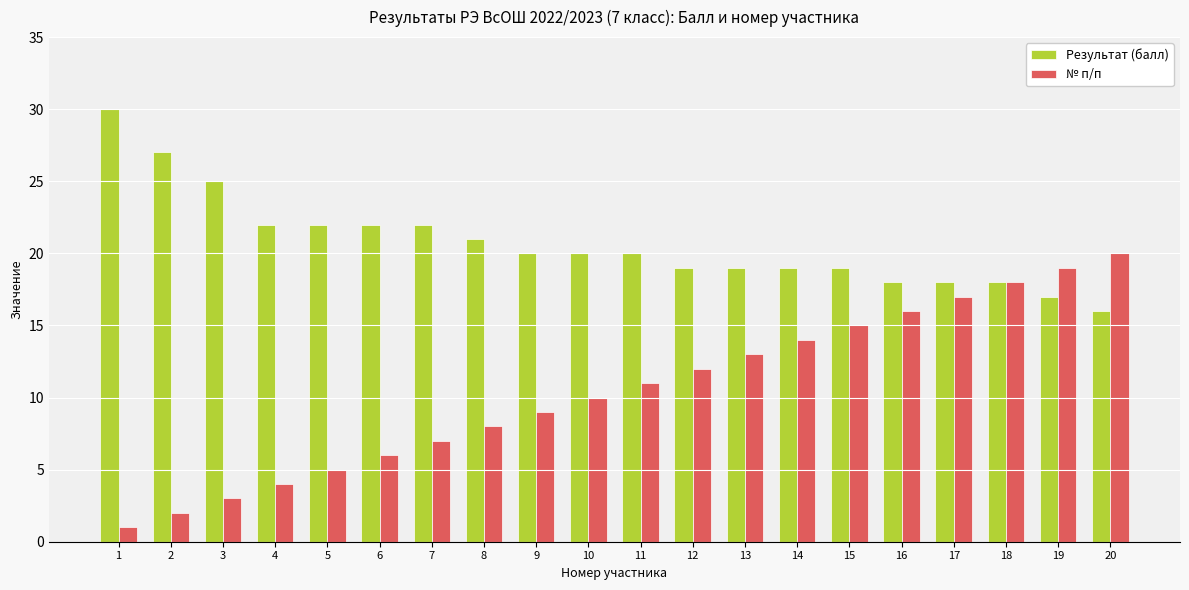

At which label does № п/п reach its minimum?

1